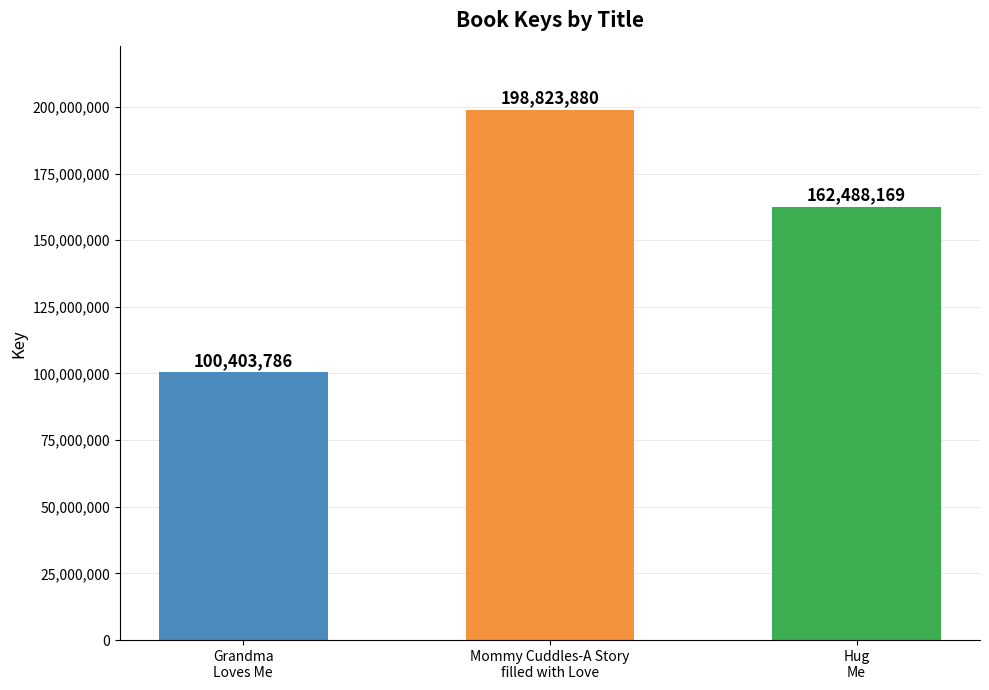

Approximately how many times larger is the value at Grandma
Loves Me compared to Mommy Cuddles-A Story
filled with Love?

0.5